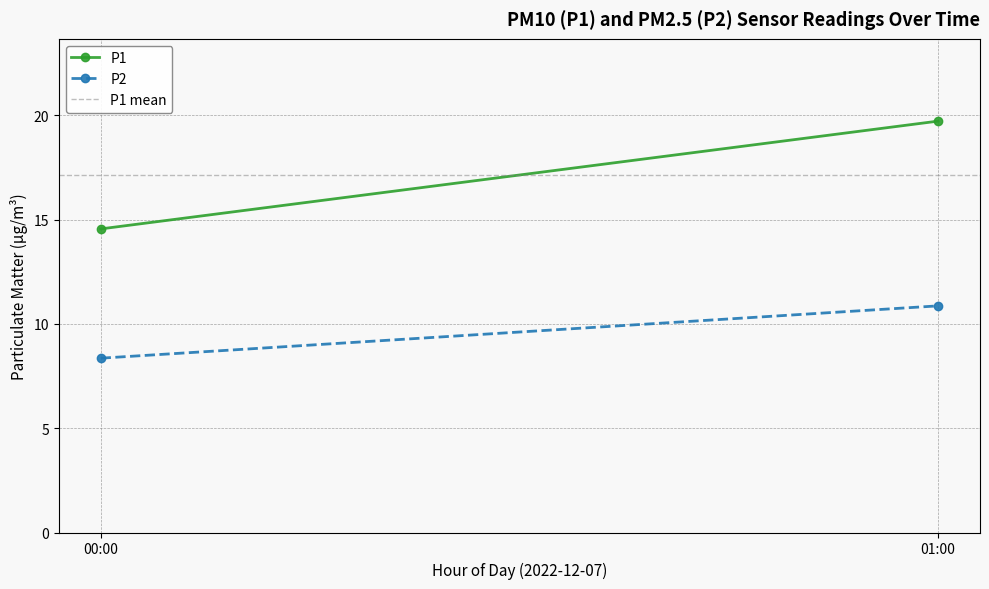

What is the difference between the highest and lowest values at 00:00?

8.8